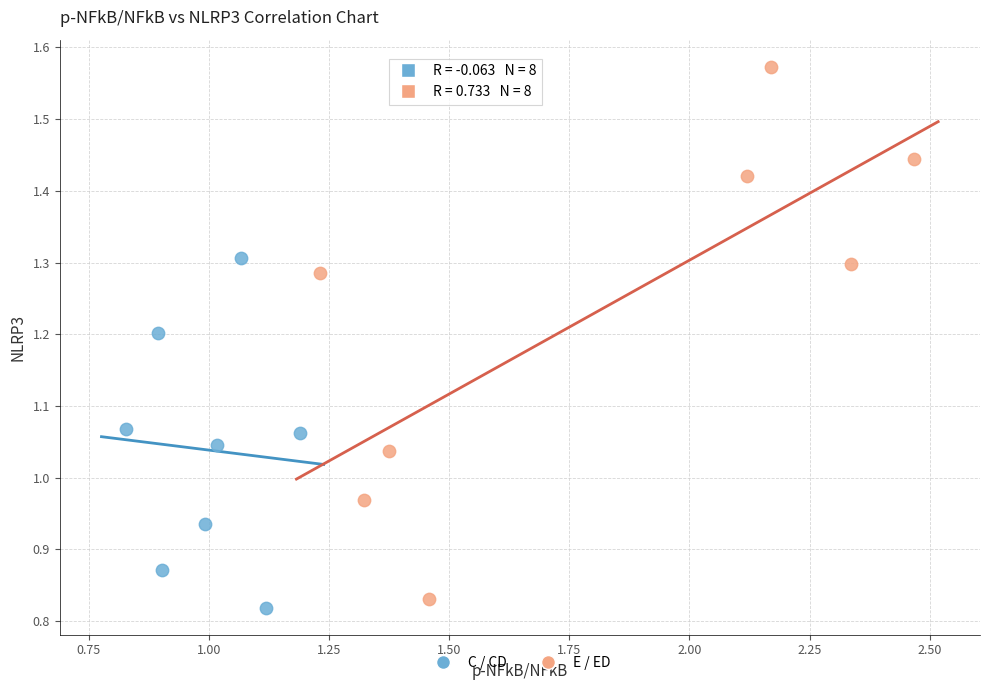

Which series reaches the maximum Y coordinate?

E / ED